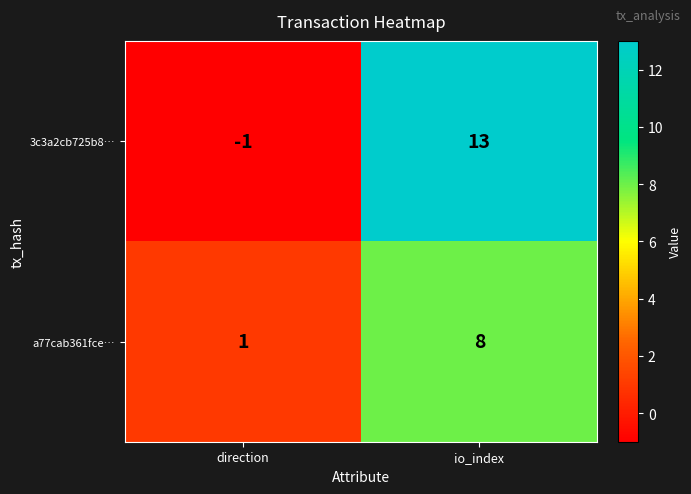

Rank the series at io_index from lowest to highest value.

a77cab361fce…, 3c3a2cb725b8…